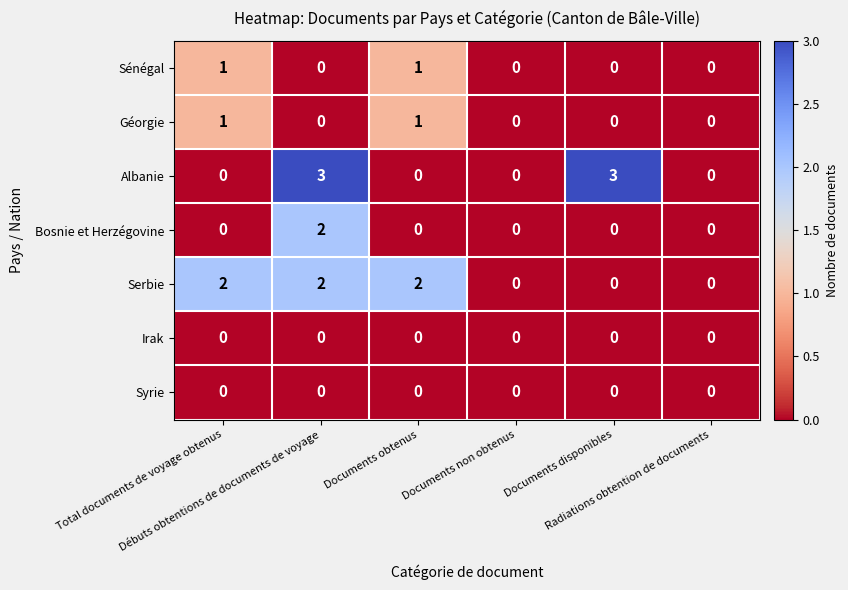

What is the difference between the second highest and second lowest values in the Albanie series?

3